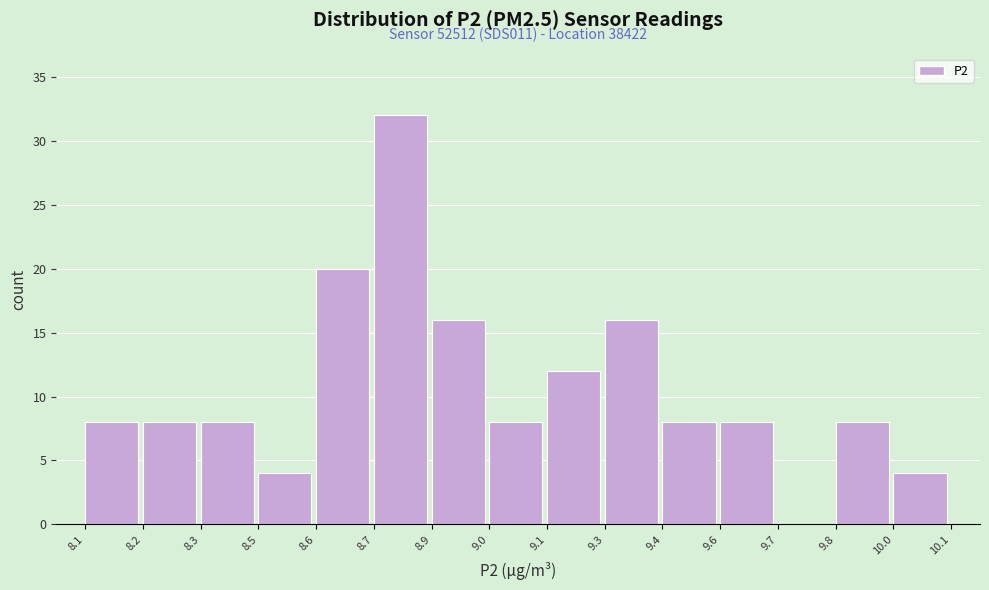

Reading left to right, transcribe all the data shown in this chart.

8.1=8	8.2=8	8.3=8	8.5=4	8.6=20	8.7=32	8.9=16	9.0=8	9.1=12	9.3=16	9.4=8	9.6=8	9.7=0	9.8=8	10.0=4